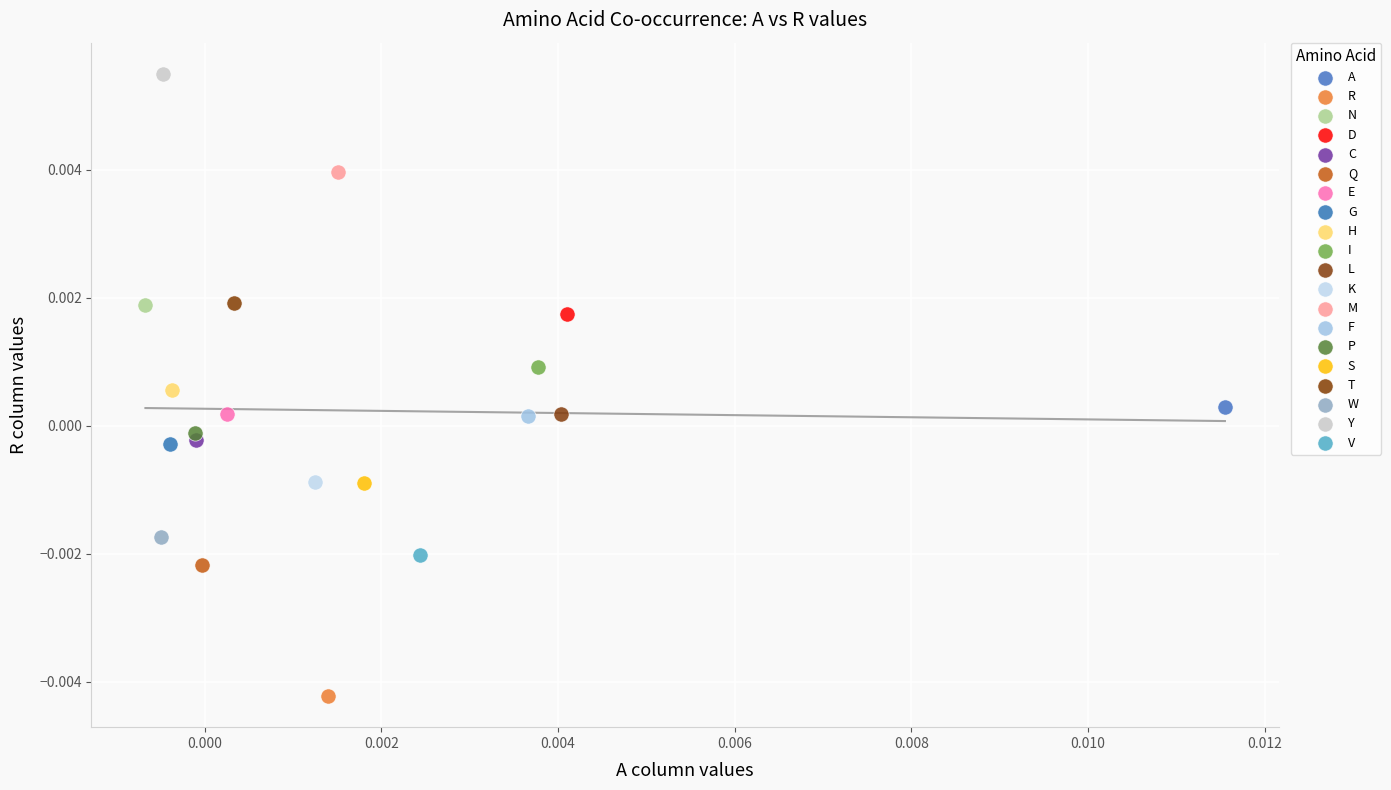

What are all the series names shown in the legend?

A, R, N, D, C, Q, E, G, H, I, L, K, M, F, P, S, T, W, Y, V